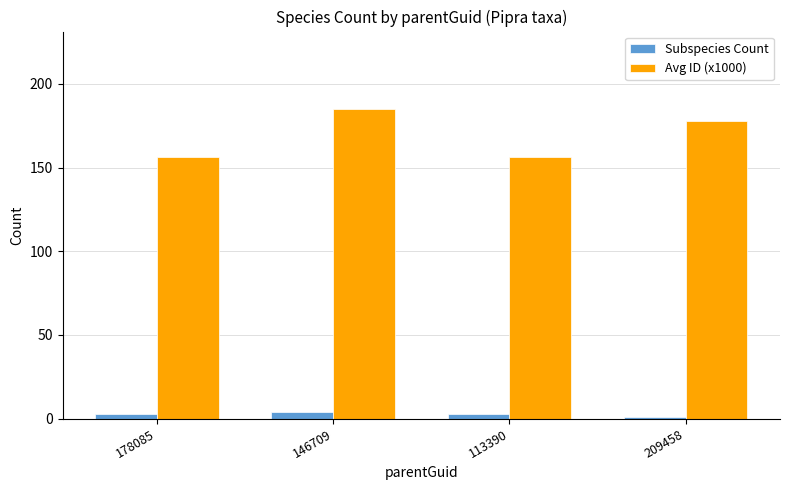

What is the average value of the Subspecies Count series?

3